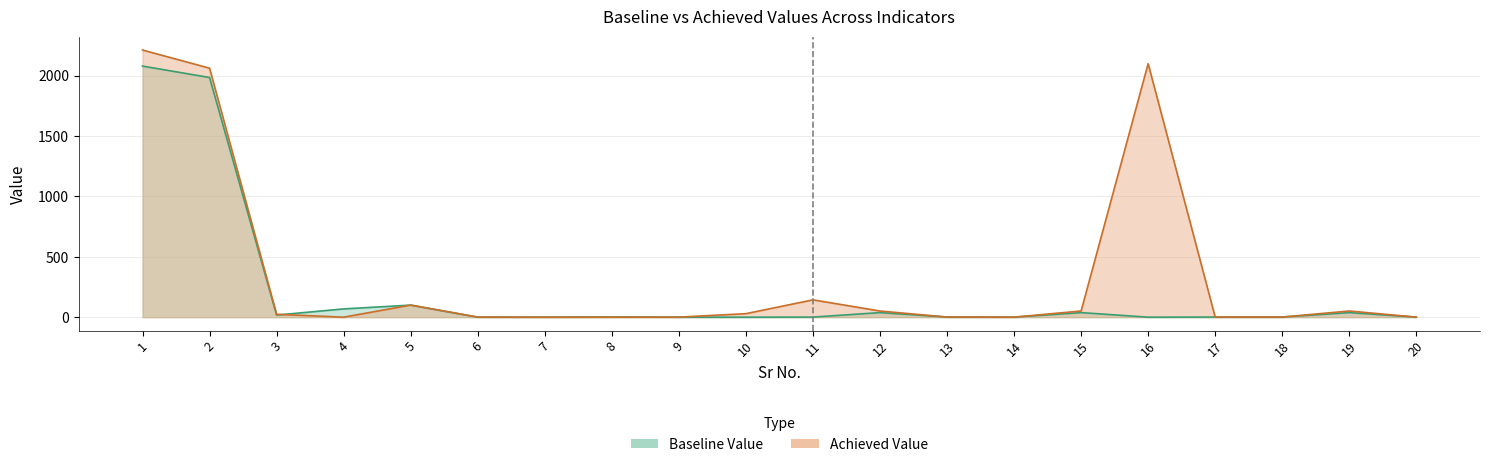

What are all the series names shown in the legend?

Baseline Value, Achieved Value